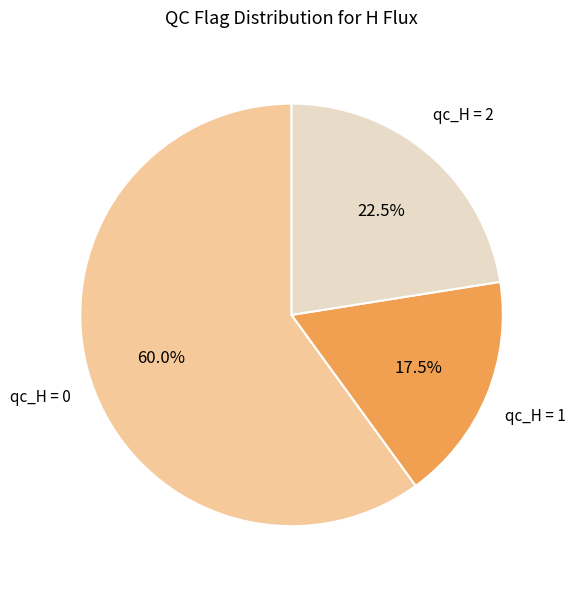

Which slice is the largest?

qc_H = 0